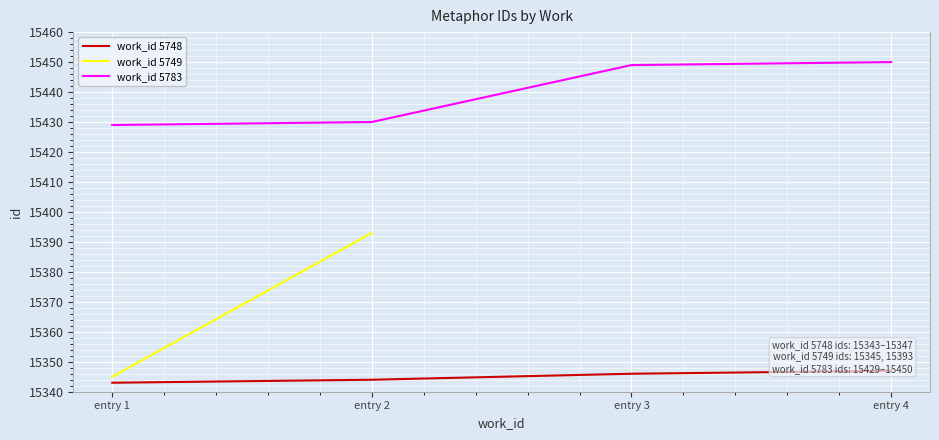

Which label corresponds to the largest value in the chart?

entry 4